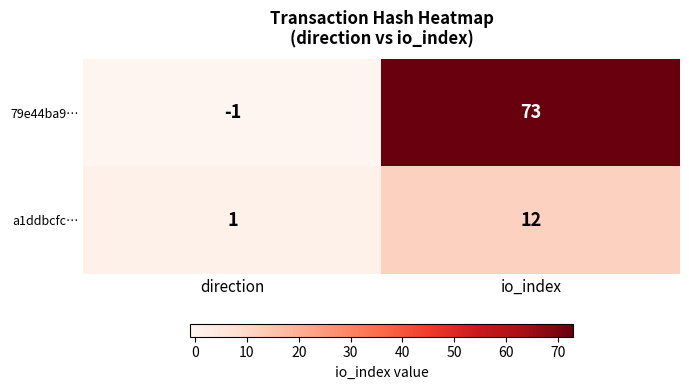

What is the greatest value displayed?

73